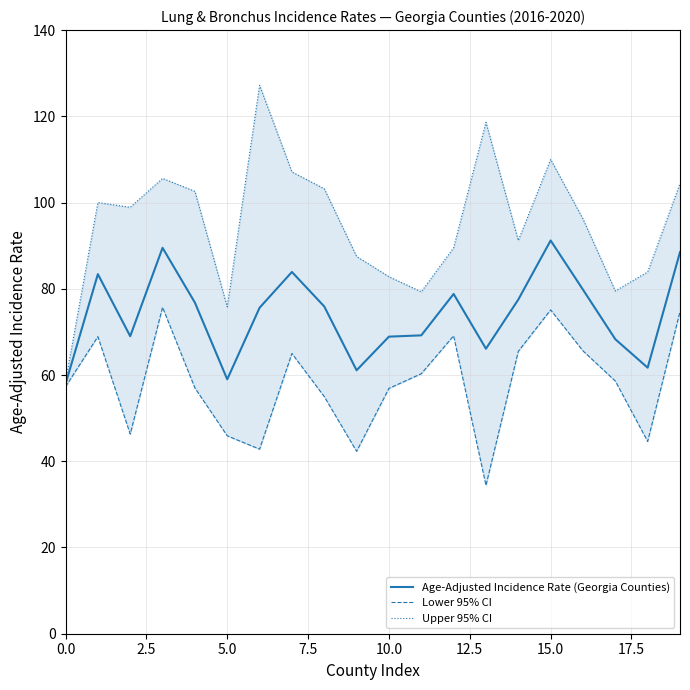

How many lines are shown in the chart?

3